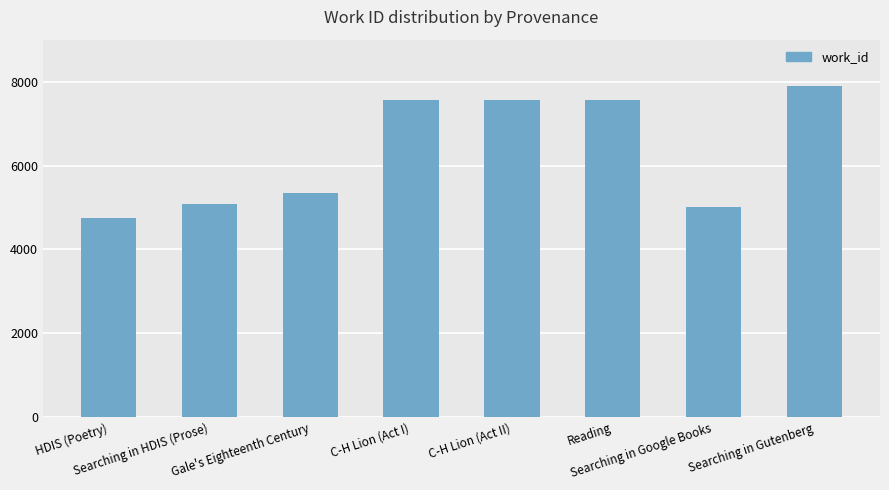

How many data points are less than 7550?

4